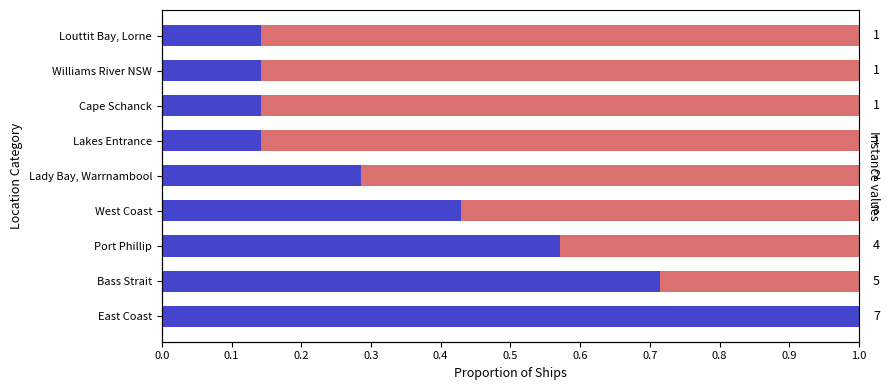

What is the highest value of the Remainder series?

0.9